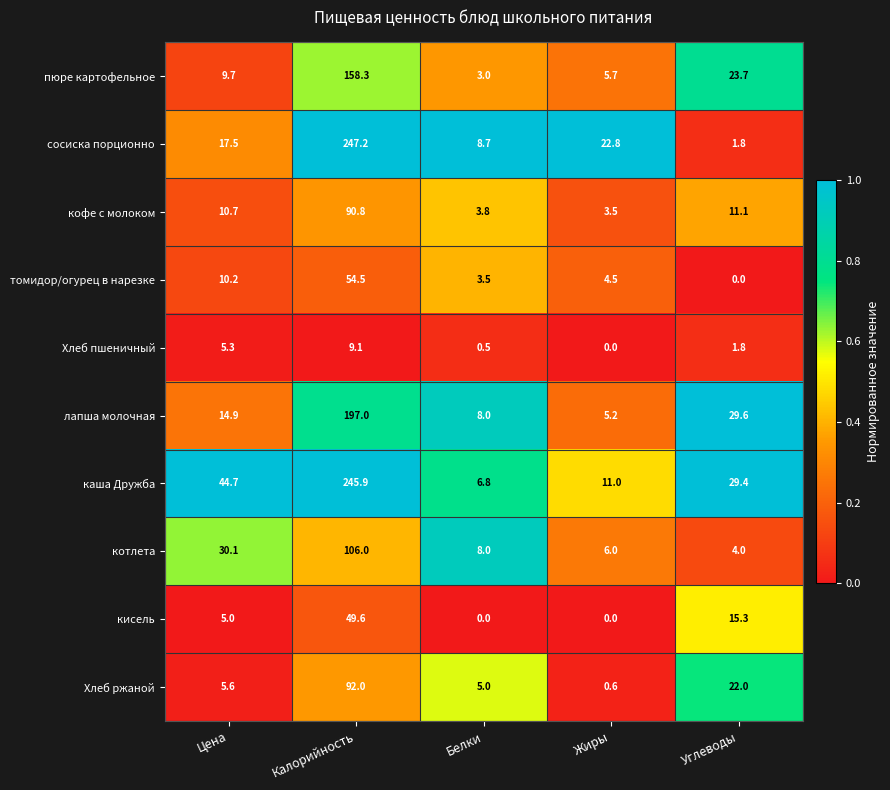

Rank the series by their maximum value, from highest to lowest.

сосиска порционно, каша Дружба, лапша молочная, пюре картофельное, котлета, Хлеб ржаной, кофе с молоком, томидор/огурец в нарезке, кисель, Хлеб пшеничный